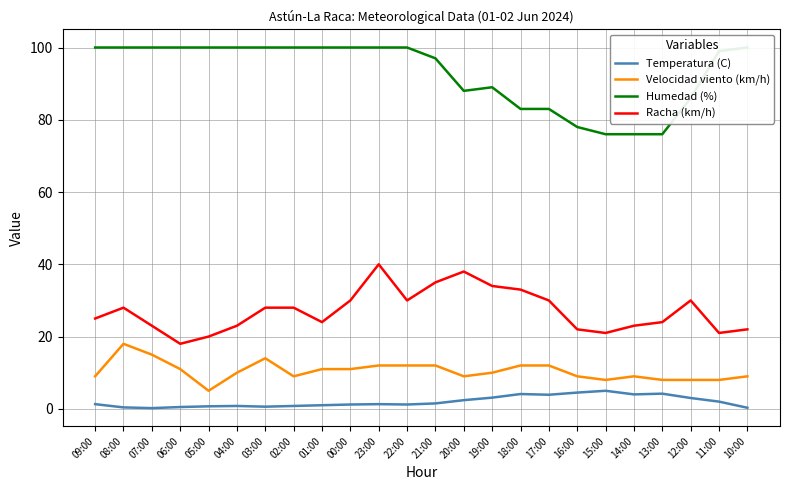

Reading left to right, extract all data points from this chart.

Temperatura (C): 1.3	0.4	0.2	0.5	0.7	0.8	0.6	0.8	1.0	1.2	1.3	1.2	1.5	2.4	3.1	4.1	3.9	4.5	5.0	4.0	4.2	3.0	2.0	0.3
Velocidad viento (km/h): 9.0	18.0	15.0	11.0	5.0	10.0	14.0	9.0	11.0	11.0	12.0	12.0	12.0	9.0	10.0	12.0	12.0	9.0	8.0	9.0	8.0	8.0	8.0	9.0
Humedad (%): 100.0	100.0	100.0	100.0	100.0	100.0	100.0	100.0	100.0	100.0	100.0	100.0	97.0	88.0	89.0	83.0	83.0	78.0	76.0	76.0	76.0	86.0	99.0	100.0
Racha (km/h): 25.0	28.0	23.0	18.0	20.0	23.0	28.0	28.0	24.0	30.0	40.0	30.0	35.0	38.0	34.0	33.0	30.0	22.0	21.0	23.0	24.0	30.0	21.0	22.0